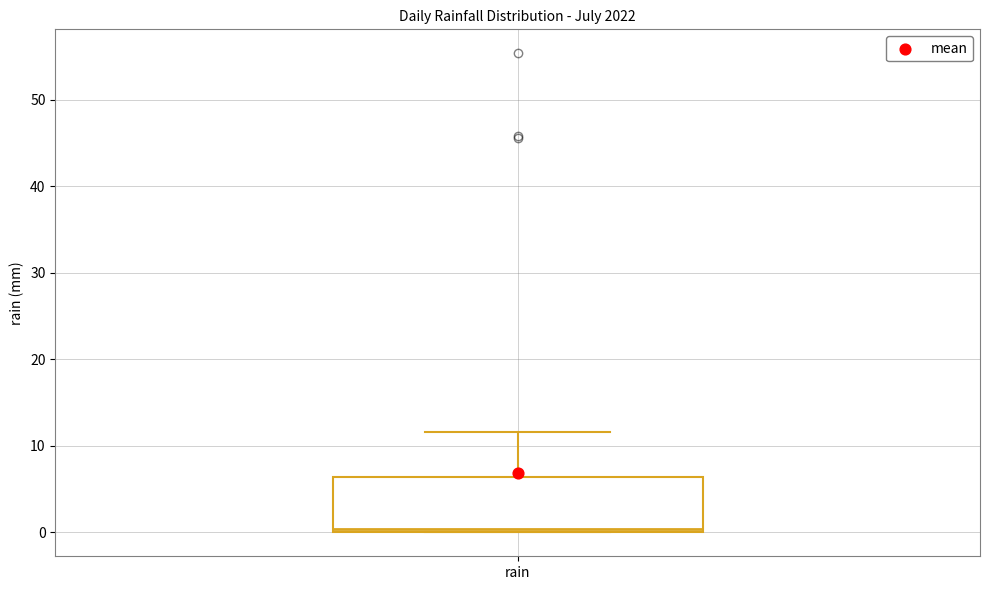

Where is the upper edge of the box for rain on the y-axis? The values are not printed on the chart, so give them approximately, as read against the axis.

6